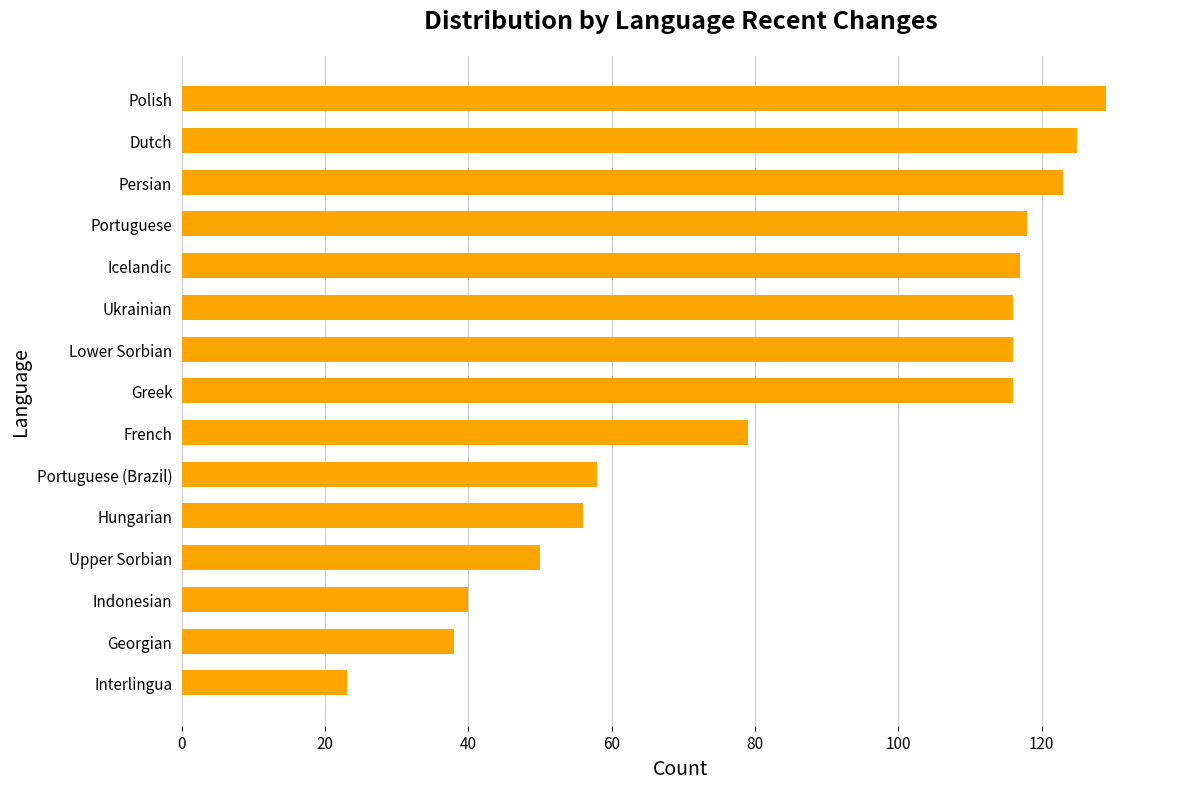

Approximately how many times larger is the value at French compared to Portuguese (Brazil)?

1.4